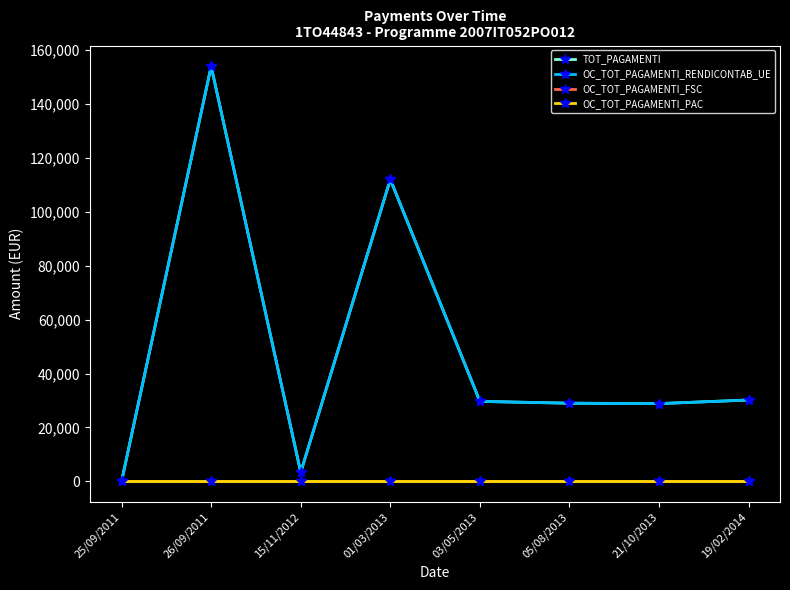

At how many categories does at least one series exceed 135450?

1